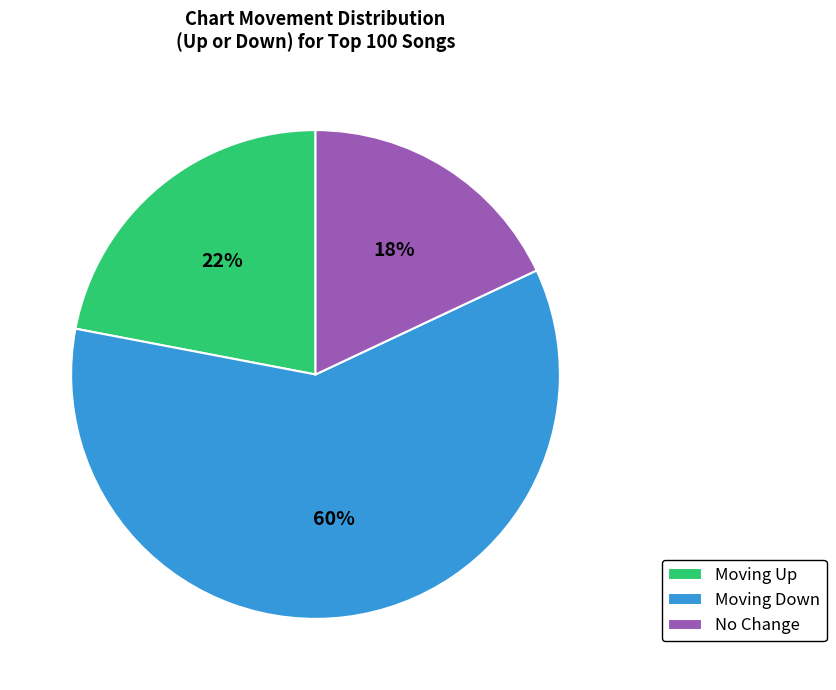

To the nearest percent, what is the difference between the largest and smallest slice percentages?

42%